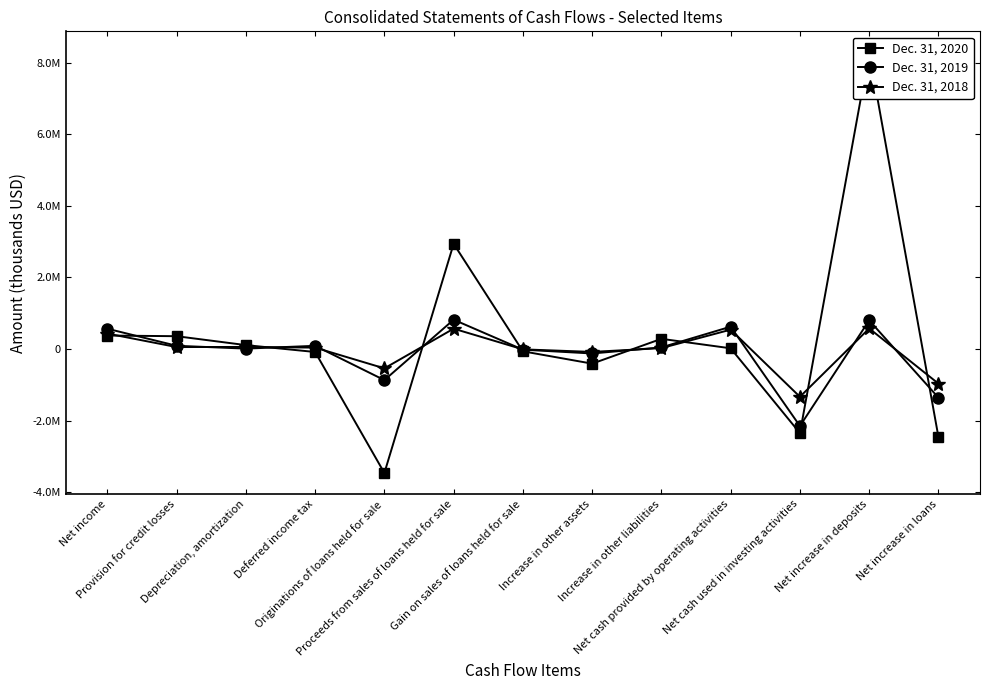

The value of Dec. 31, 2020 at Net cash provided by operating activities is 17032. True or false?

True